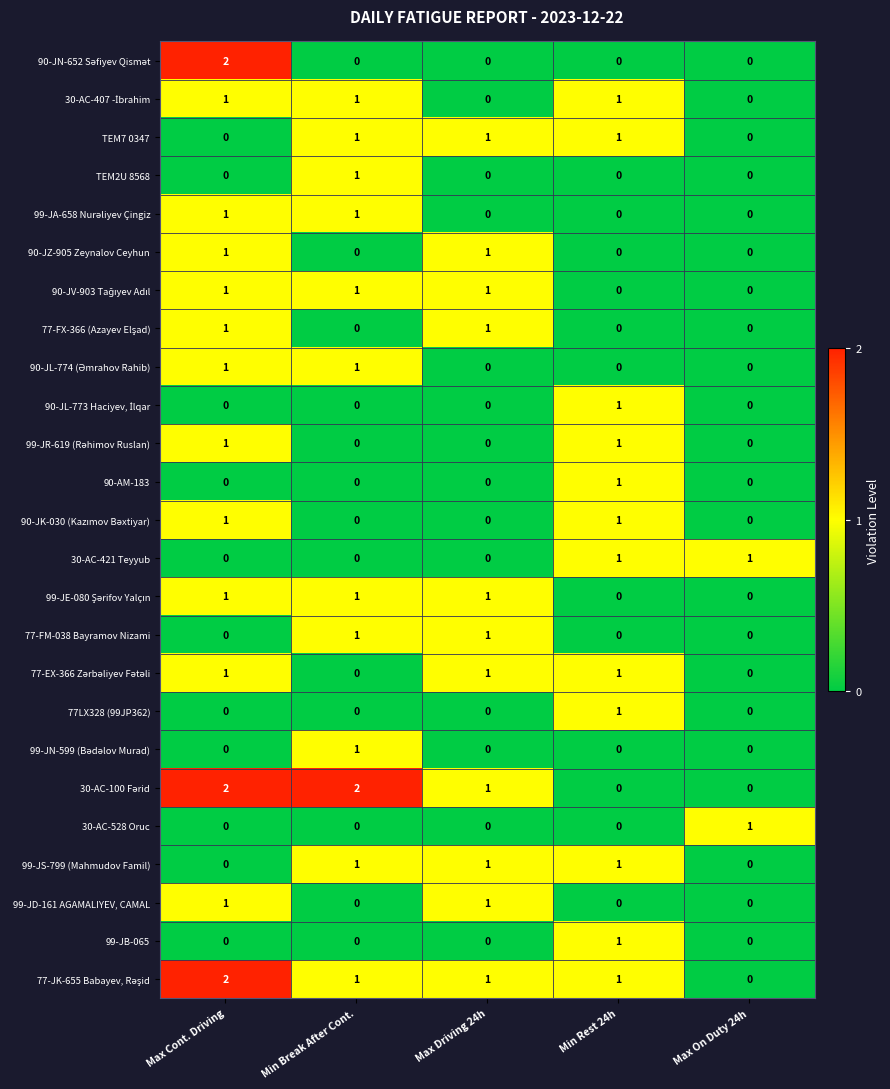

The 99-JD-161 AGAMALIYEV, CAMAL series shows 0 at Min Break After Cont.. True or false?

True